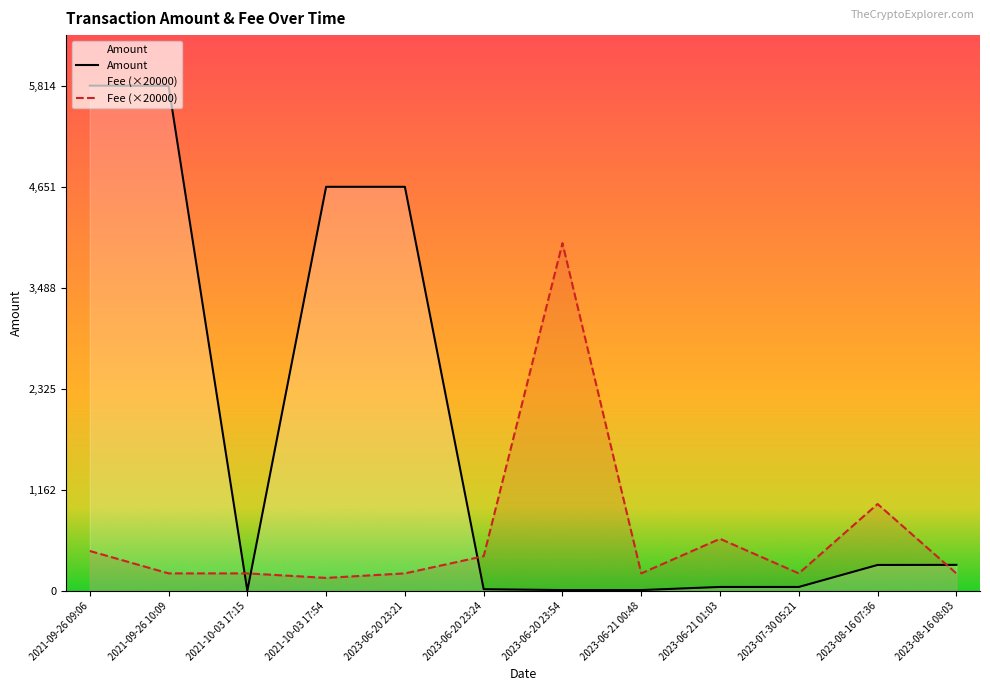

What is the value of the Fee point at the 9th from the left?

600.0